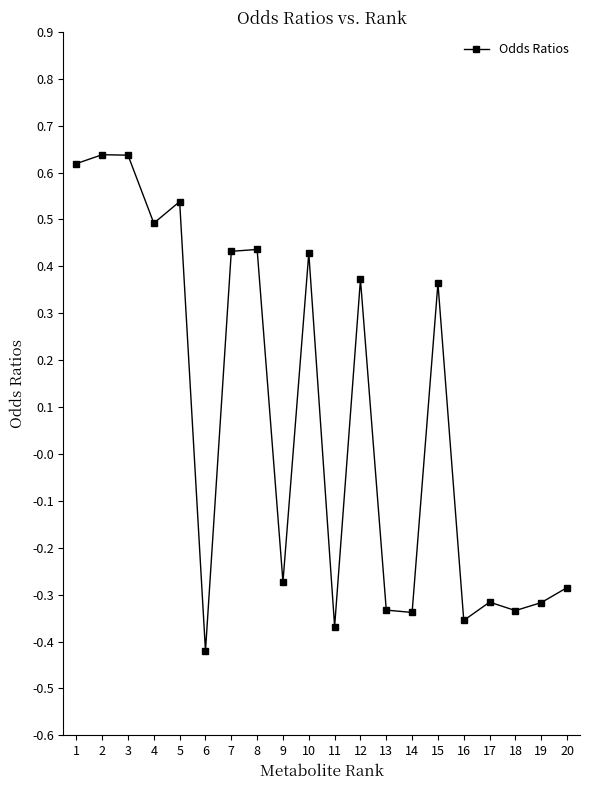

Where does the data first go above 0?

1